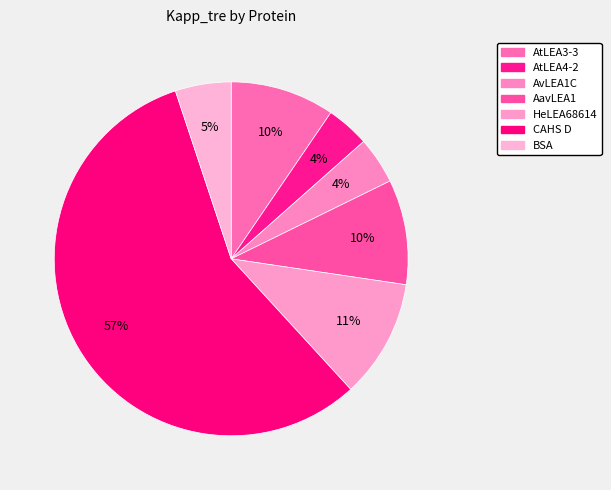

What is the change in value from AvLEA1C to BSA?

+0.1